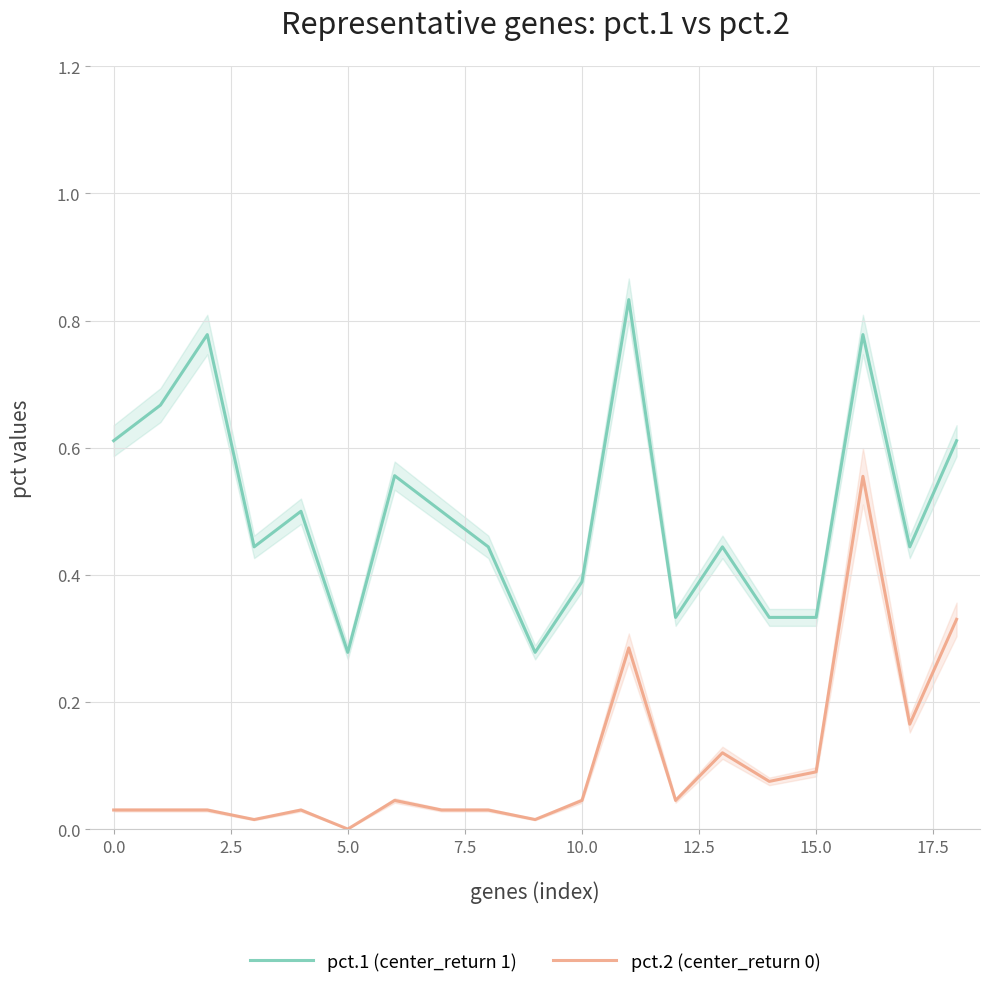

The pct.2 (center_return 0) series shows 0.0 at 5.0. True or false?

True